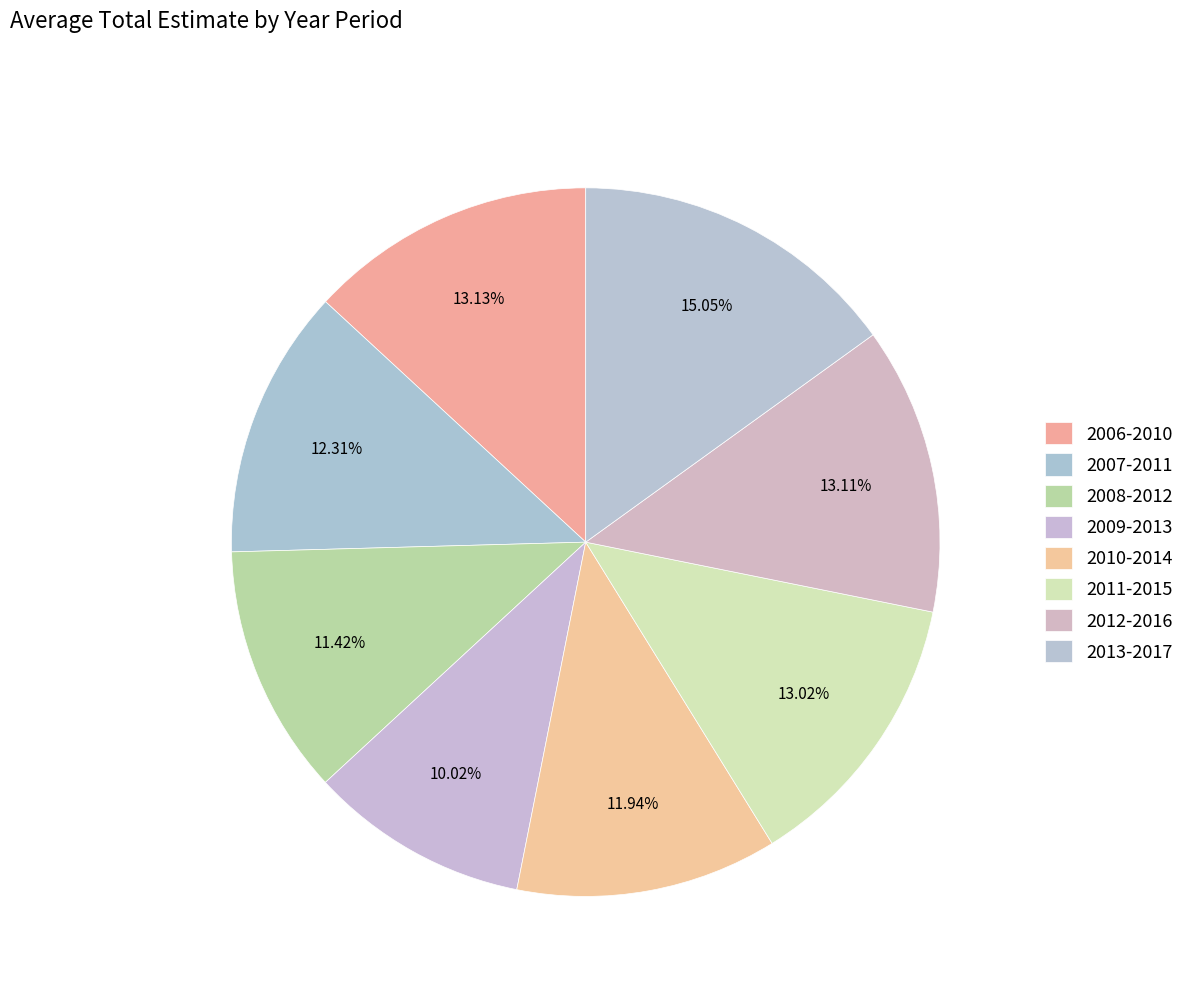

How many slices are in this pie chart?

8